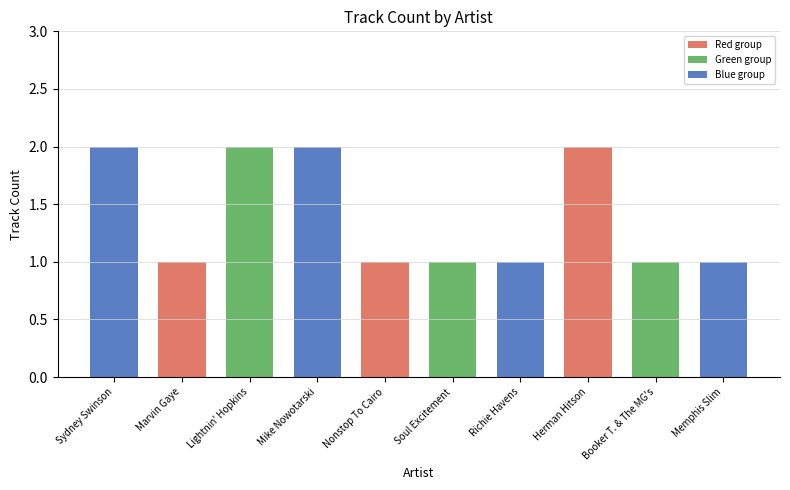

Which has a higher value, Memphis Slim or Mike Nowotarski?

Mike Nowotarski